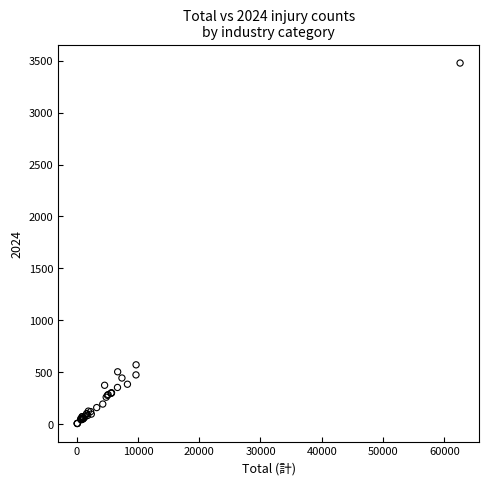

What Y value in the scatter plot is closest to 1741?

570